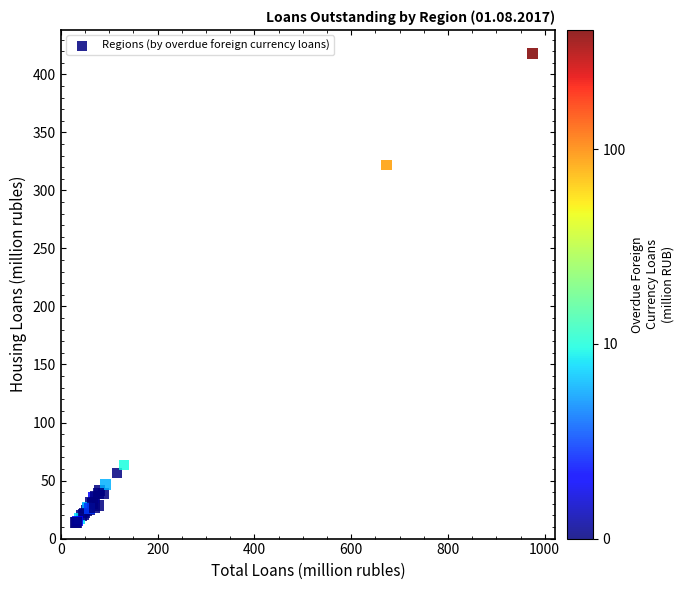

What Y value in the scatter plot is closest to 216?

321.9